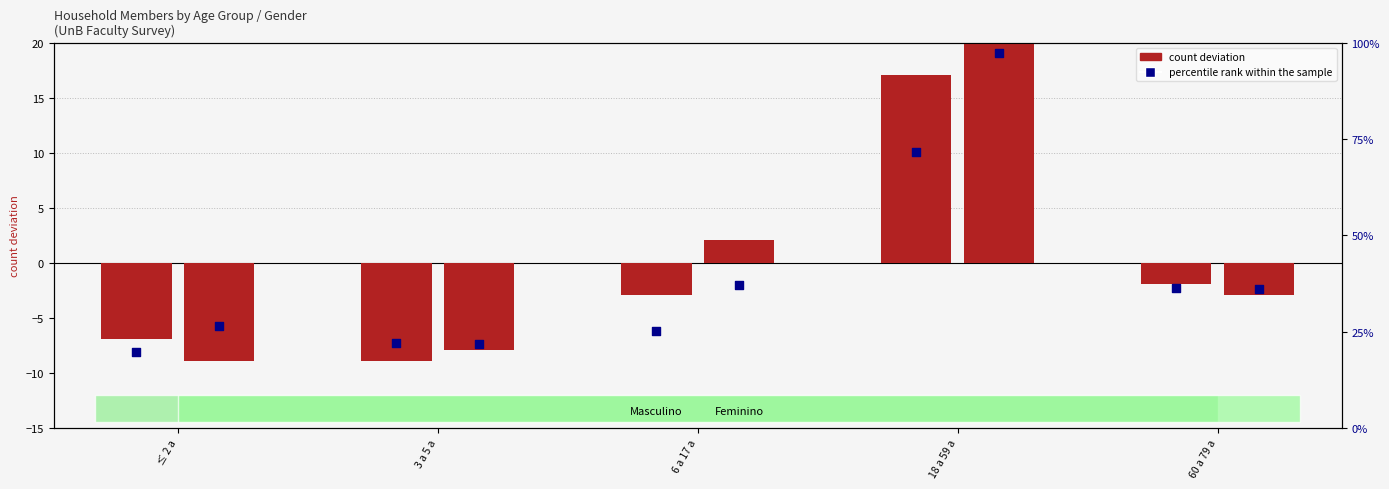

Which series reaches the minimum Y coordinate?

count deviation